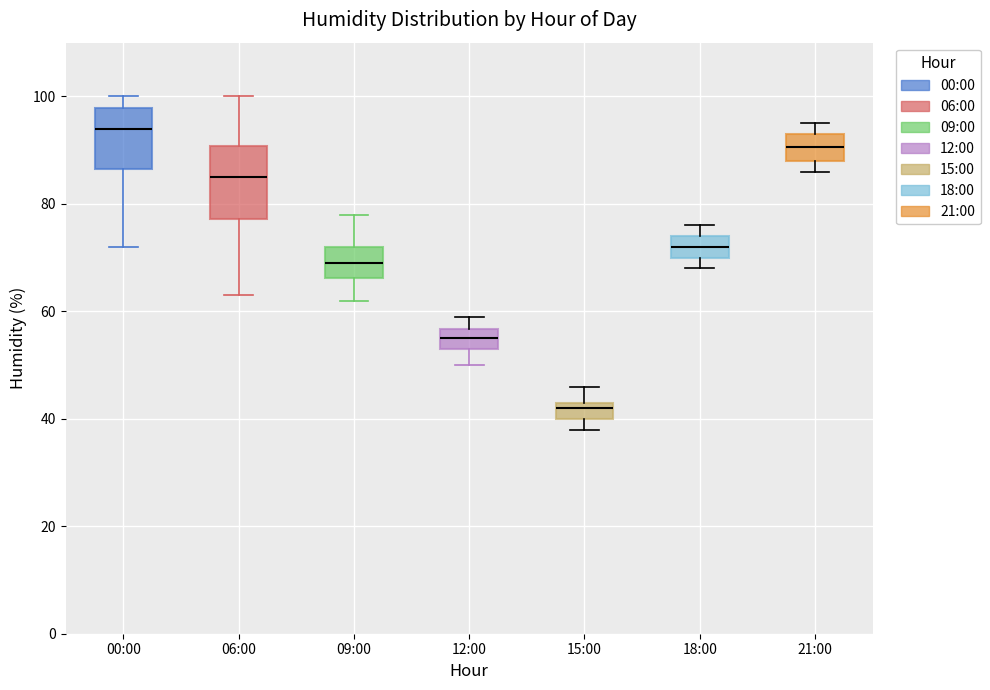

Reading left to right, read every box against the y-axis: the position of its median line, the range the box covers, and the ends of its whiskers. The values are not printed on the chart, so give them approximately, as read against the axis.

00:00: median 94, box 86 to 98, whiskers 72 to 100
06:00: median 86, box 78 to 90, whiskers 64 to 100
09:00: median 70, box 66 to 72, whiskers 62 to 78
12:00: median 56 (inside the box), box 54 to 56, whiskers 50 to 60
15:00: median 42, box 40 to 44, whiskers 38 to 46
18:00: median 72, box 70 to 74, whiskers 68 to 76
21:00: median 90, box 88 to 94, whiskers 86 to 96